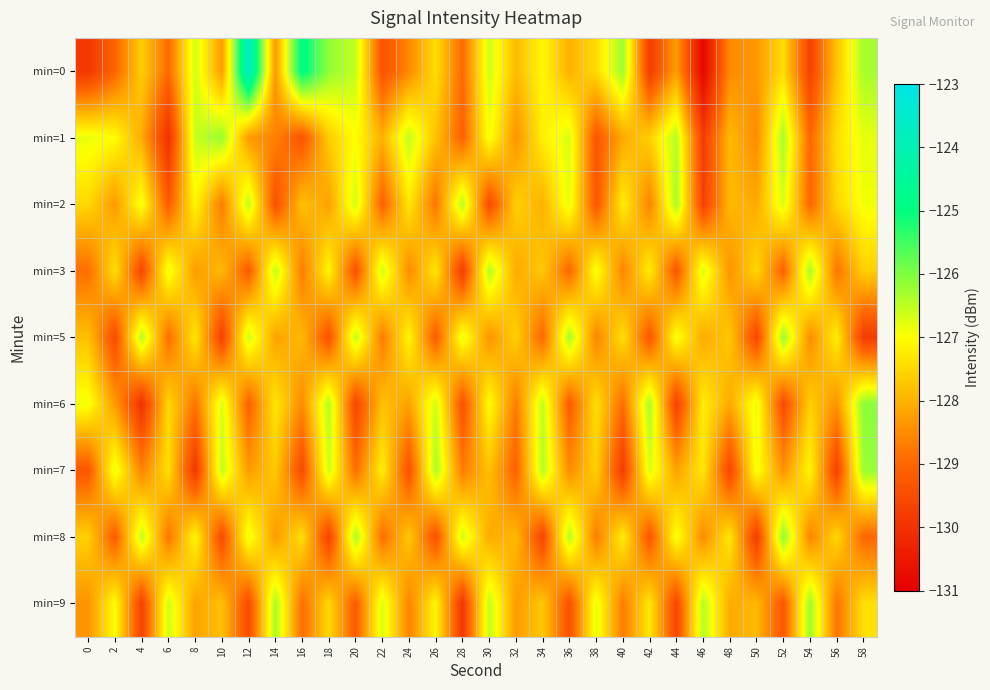

What is the smallest value displayed?

-130.9